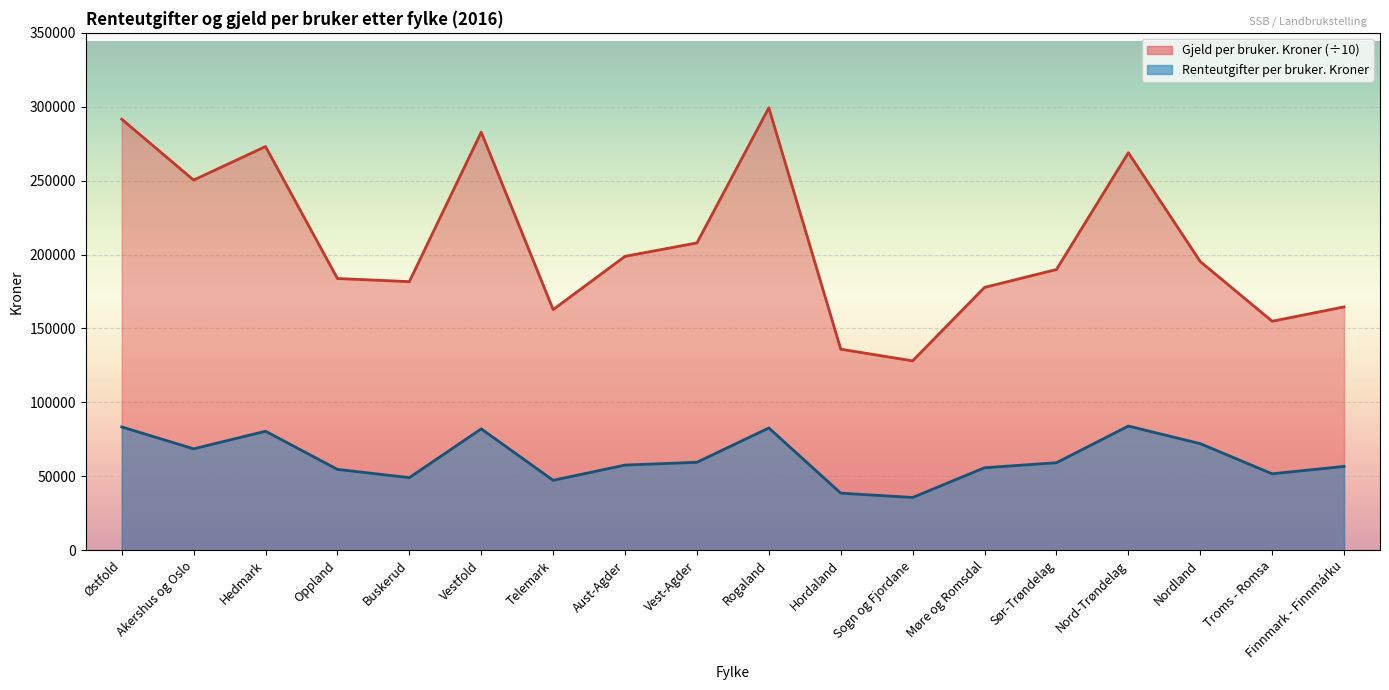

Count the number of categories in the chart.

18